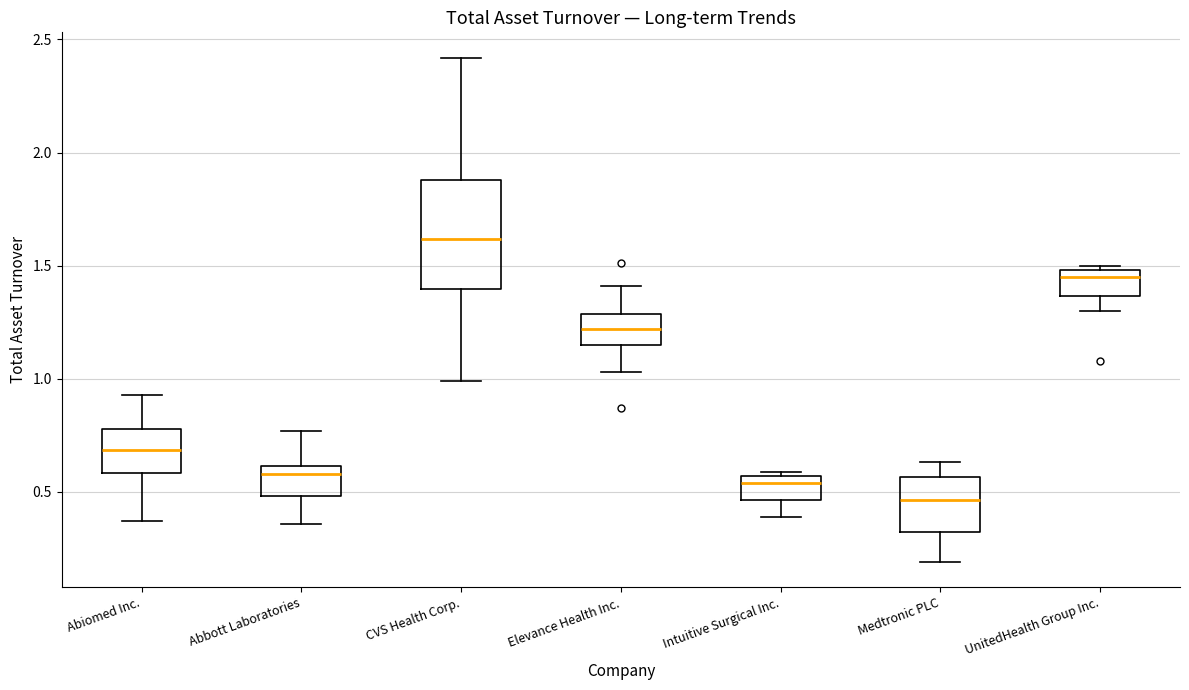

Reading left to right, read every box against the y-axis: the position of its median line, the range the box covers, and the ends of its whiskers. The values are not printed on the chart, so give them approximately, as read against the axis.

Abiomed Inc.: median 0.70, box 0.60 to 0.80, whiskers 0.35 to 0.95
Abbott Laboratories: median 0.60 (just below the box's upper edge), box 0.50 to 0.60, whiskers 0.35 to 0.75
CVS Health Corp.: median 1.60, box 1.40 to 1.90, whiskers 1.00 to 2.40
Elevance Health Inc.: median 1.20, box 1.15 to 1.30, whiskers 1.05 to 1.40
Intuitive Surgical Inc.: median 0.55 (just below the box's upper edge), box 0.45 to 0.55, whiskers 0.40 to 0.60
Medtronic PLC: median 0.45, box 0.30 to 0.55, whiskers 0.20 to 0.65
UnitedHealth Group Inc.: median 1.45, box 1.35 to 1.50, whiskers 1.30 to 1.50 (just above the box's upper edge)